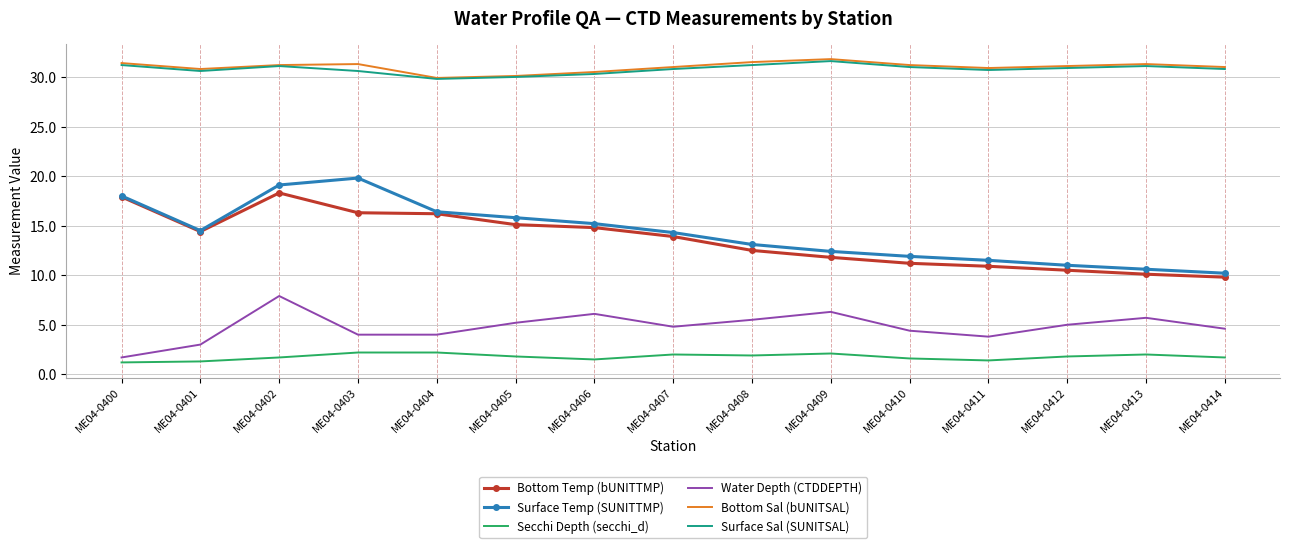

What are all the series names shown in the legend?

Bottom Temp (bUNITTMP), Surface Temp (SUNITTMP), Secchi Depth (secchi_d), Water Depth (CTDDEPTH), Bottom Sal (bUNITSAL), Surface Sal (SUNITSAL)